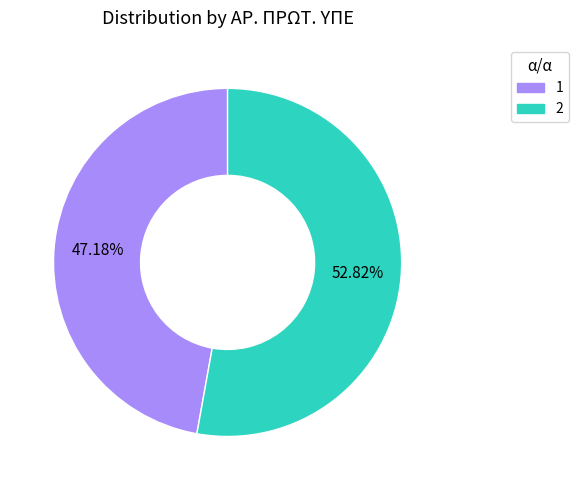

To the nearest percent, what is the difference between the 1 and 2 slice percentages?

6%